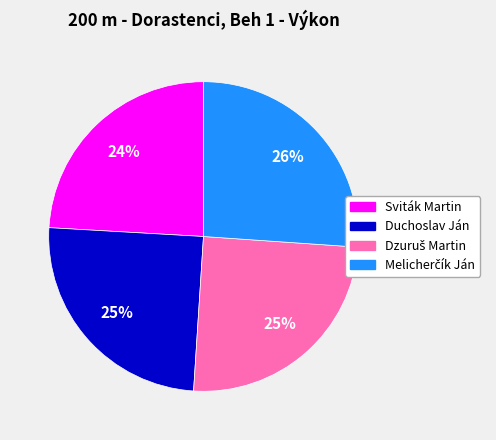

Is it true that Duchoslav Ján is 15% of the pie?

False